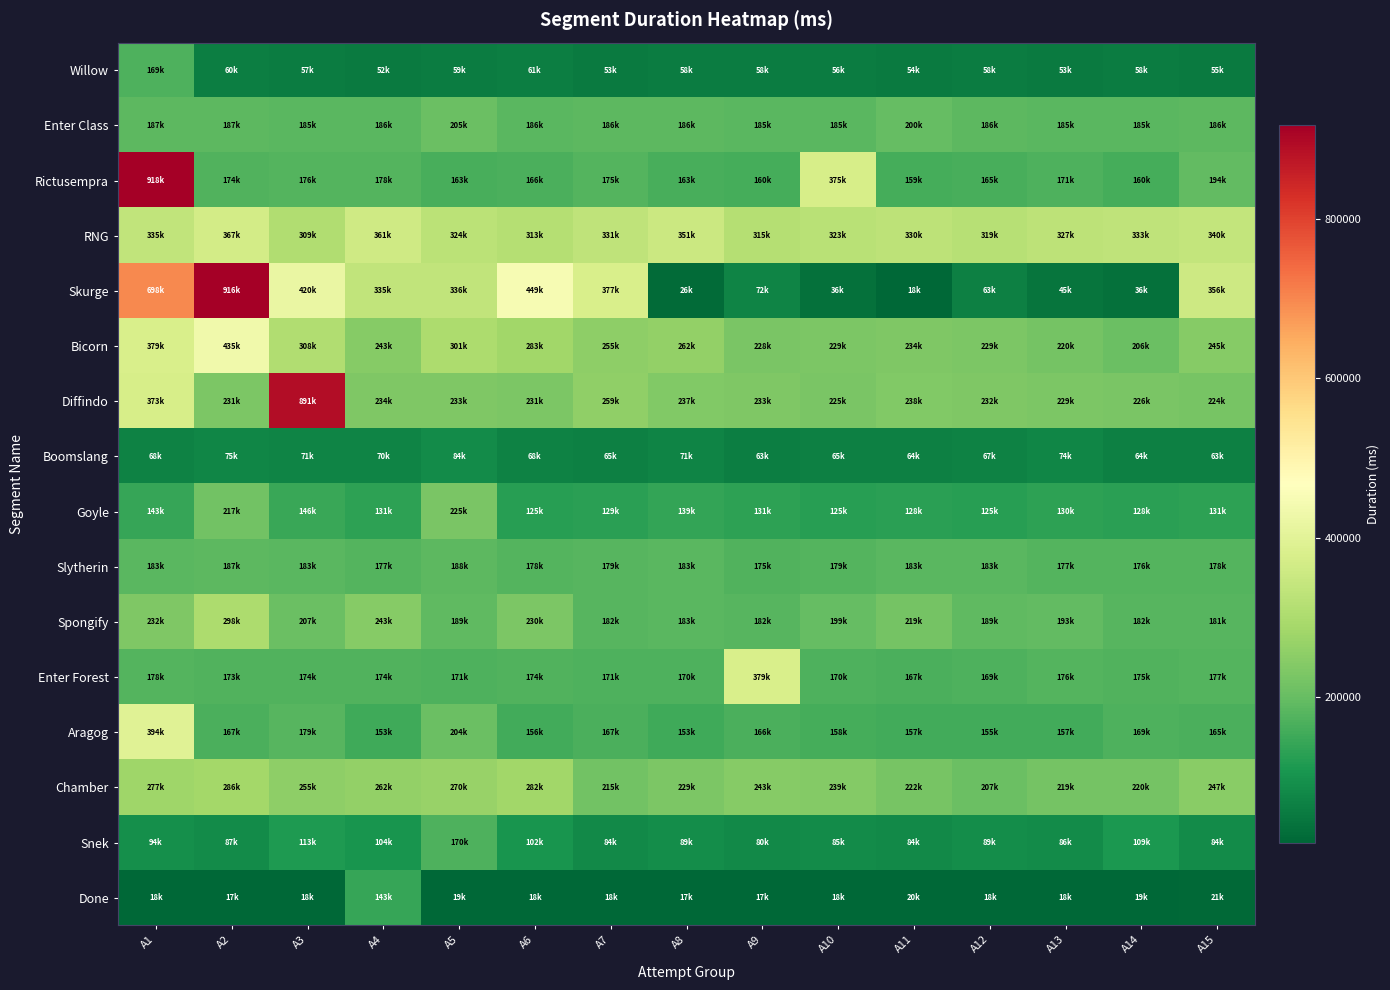

Between A12 and A13, which series saw the biggest shift?

Skurge